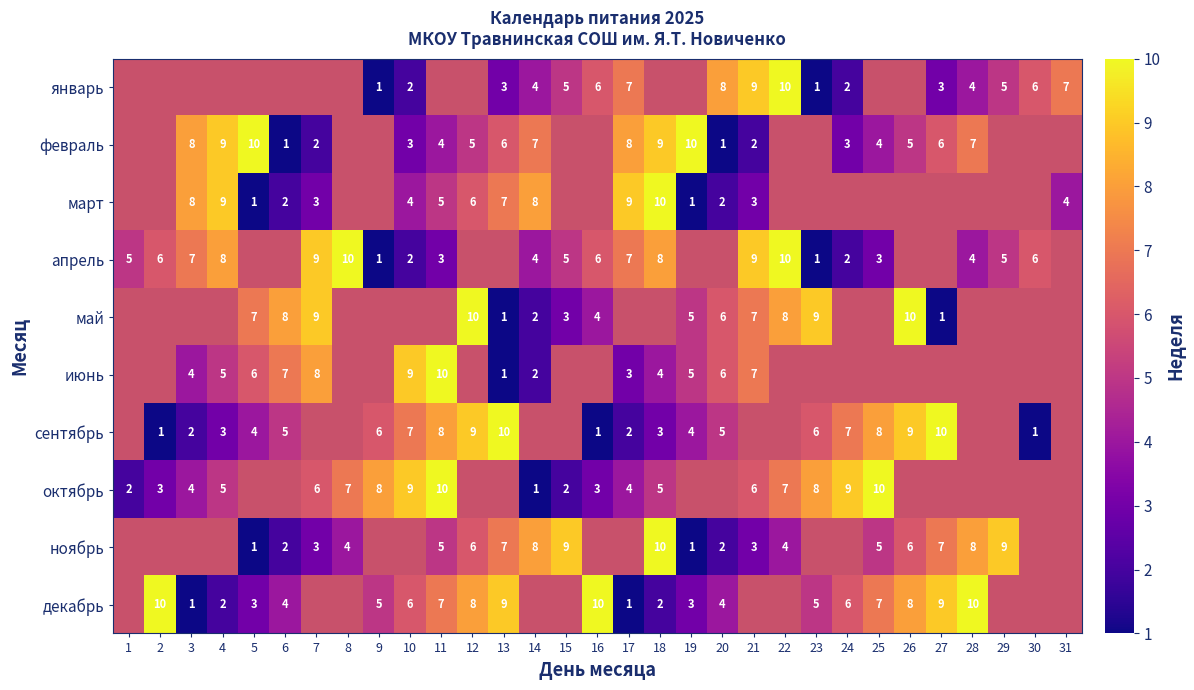

The value of май at 26 is 16. True or false?

False